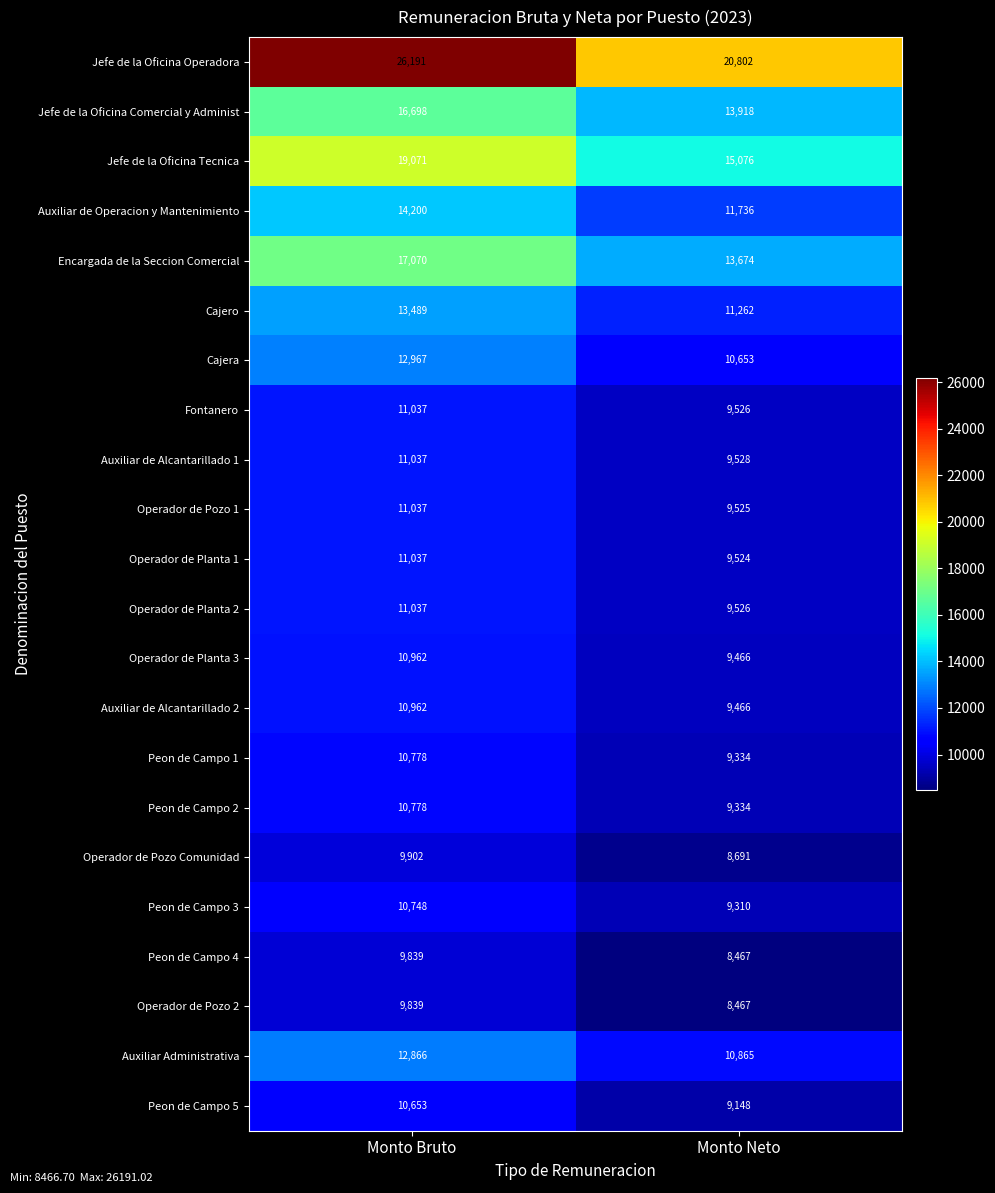

Between Monto Bruto and Monto Neto, which series saw the biggest shift?

Jefe de la Oficina Operadora